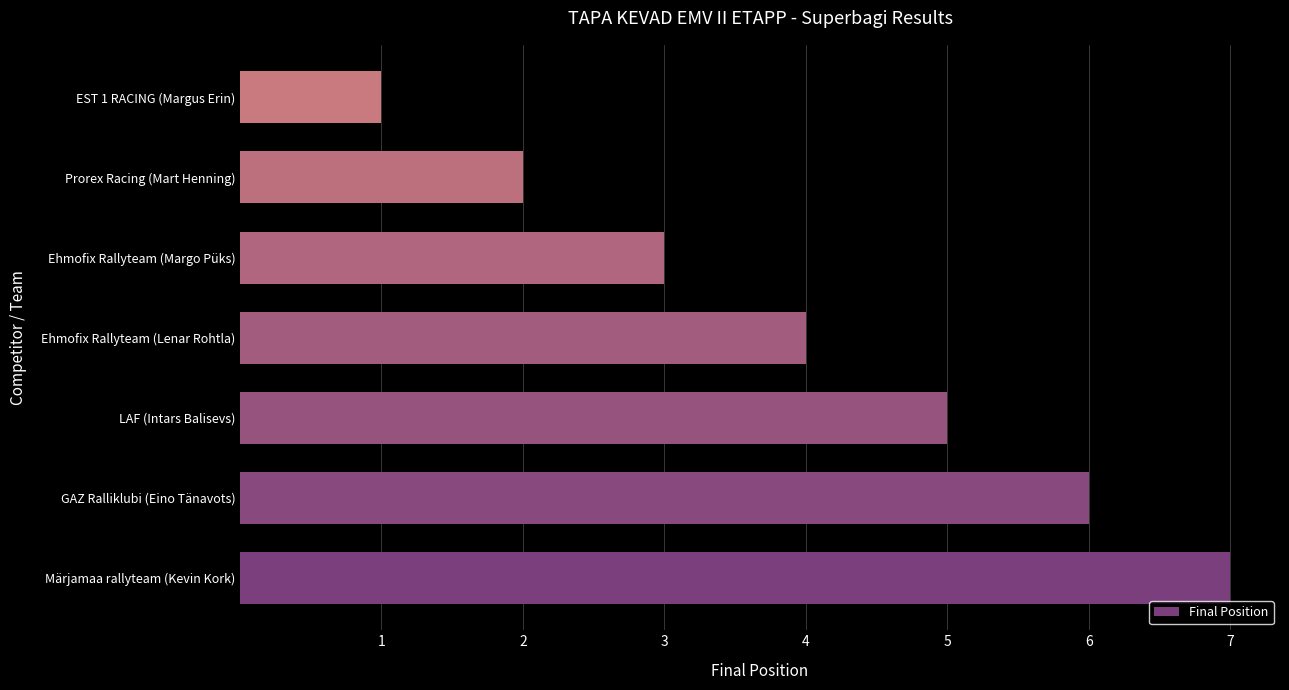

What is the greatest value displayed?

7